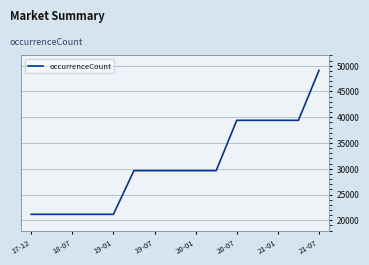

What is the maximum value shown in the chart?

49100